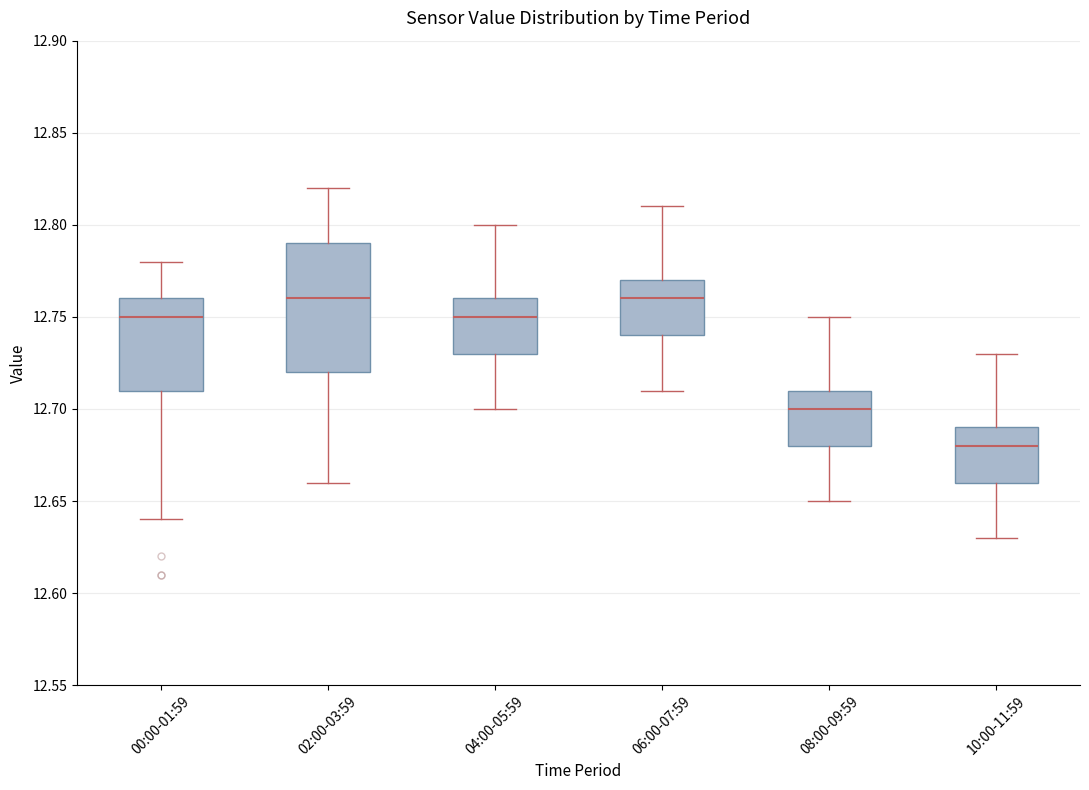

Reading left to right, transcribe this box plot: for each box, give where its median line is, the range the box spans, and where its two whiskers end, as read against the y-axis. The values are not printed on the chart, so give them approximately, as read against the axis.

00:00-01:59: median 12.75, box 12.71 to 12.76, whiskers 12.64 to 12.78
02:00-03:59: median 12.76, box 12.72 to 12.79, whiskers 12.66 to 12.82
04:00-05:59: median 12.75, box 12.73 to 12.76, whiskers 12.70 to 12.80
06:00-07:59: median 12.76, box 12.74 to 12.77, whiskers 12.71 to 12.81
08:00-09:59: median 12.70, box 12.68 to 12.71, whiskers 12.65 to 12.75
10:00-11:59: median 12.68, box 12.66 to 12.69, whiskers 12.63 to 12.73